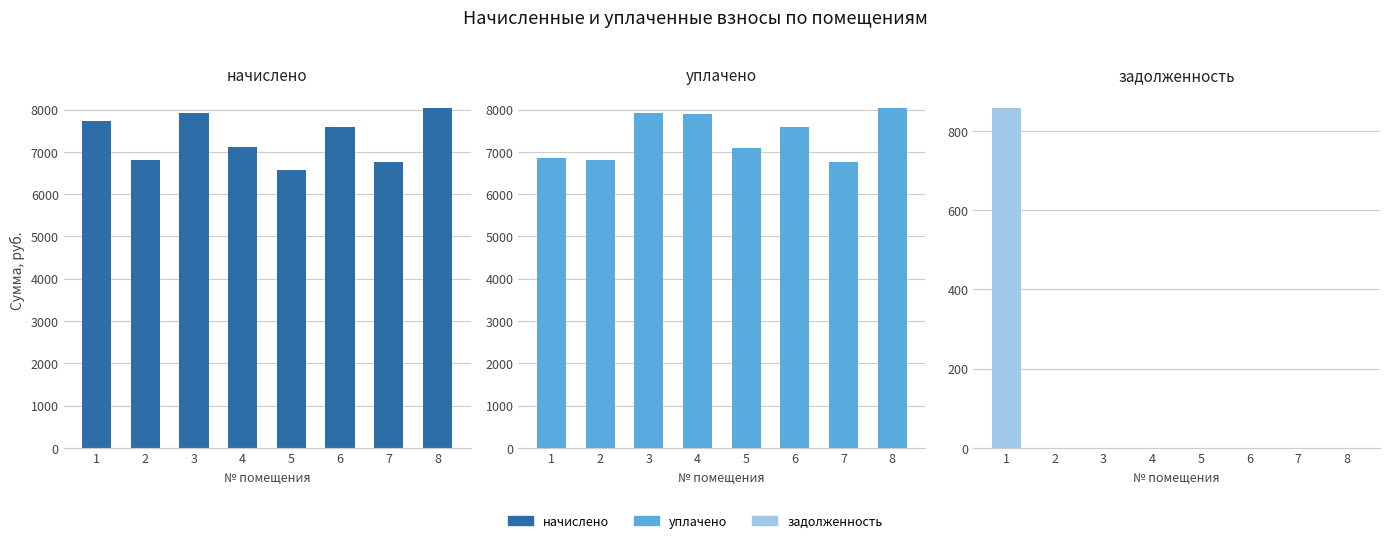

What is the difference between the second highest and minimum values in the начислено series?

1347.8